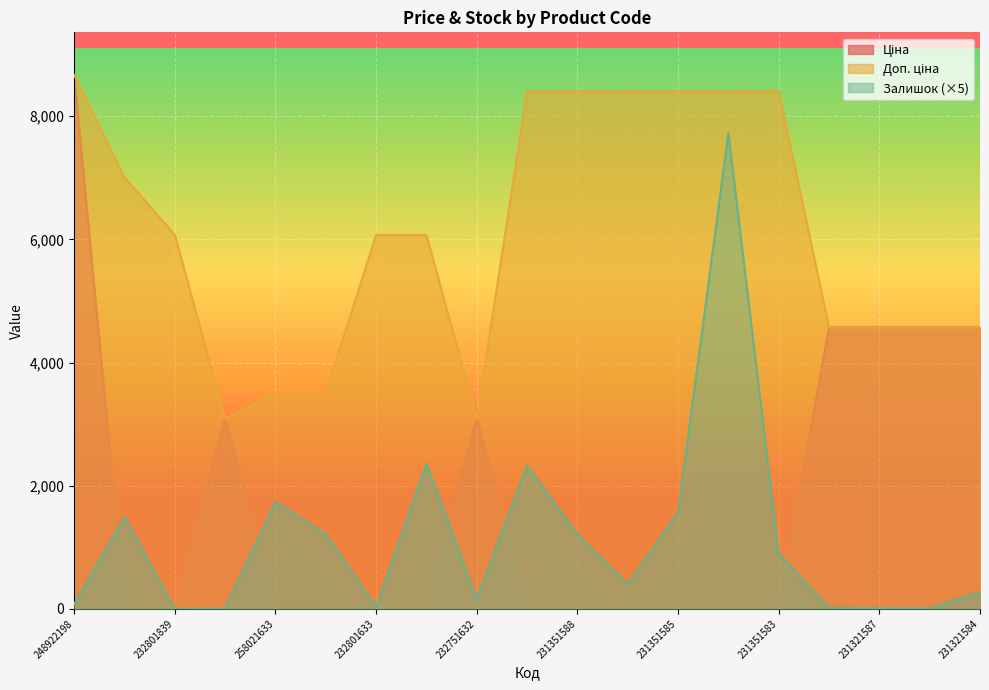

True or false: Ціна has a value of 3091.2 at 232751839.

True